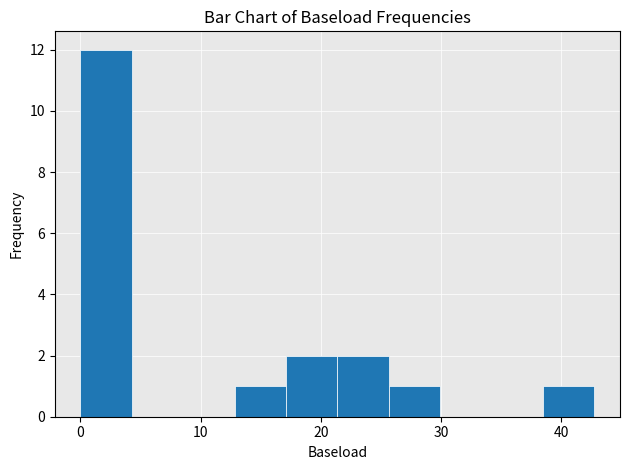

Which range on the x-axis has the tallest bar?

0 to 4